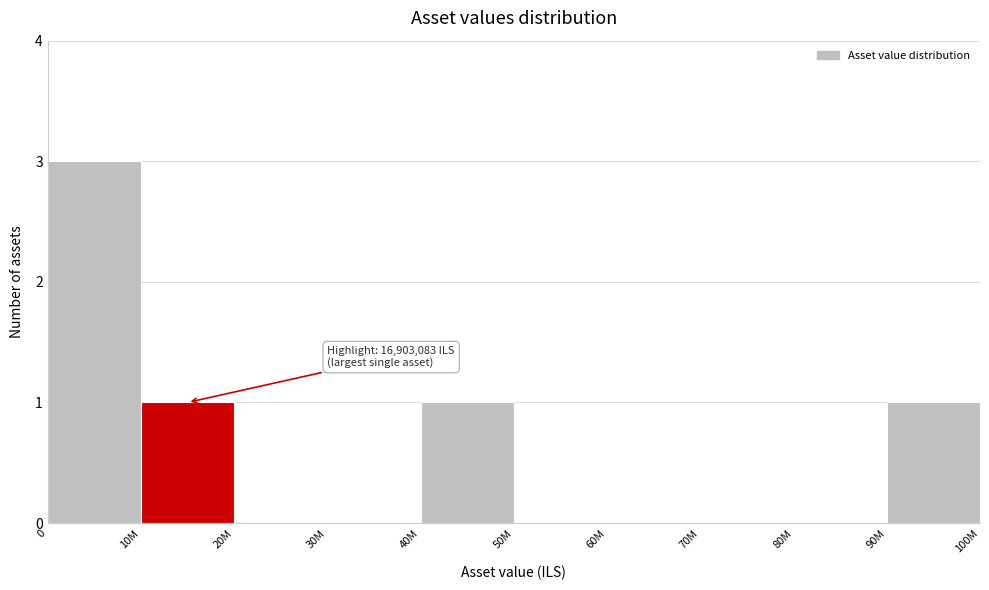

Reading left to right, what are all the values shown in this chart?

0=3	10M=1	20M=0	30M=0	40M=1	50M=0	60M=0	70M=0	80M=0	90M=1